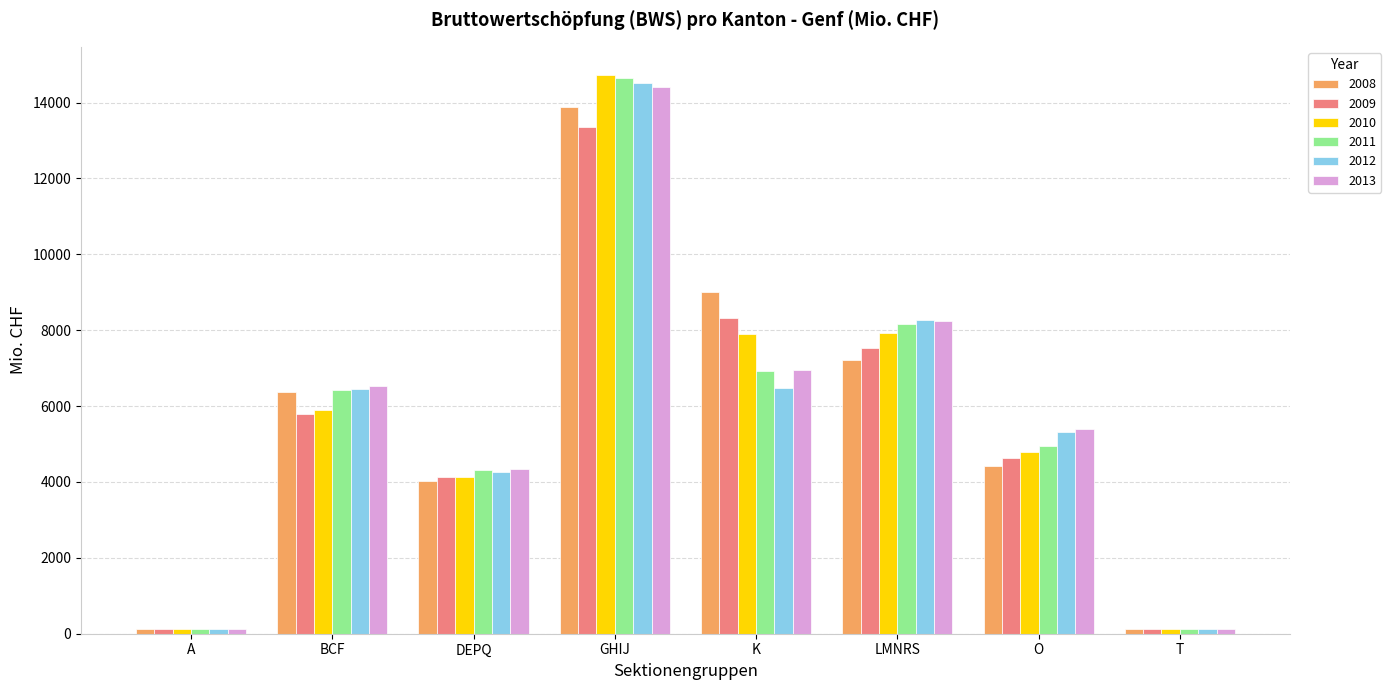

What is the value of the 2011 bar at the 1st from the left?

127.7